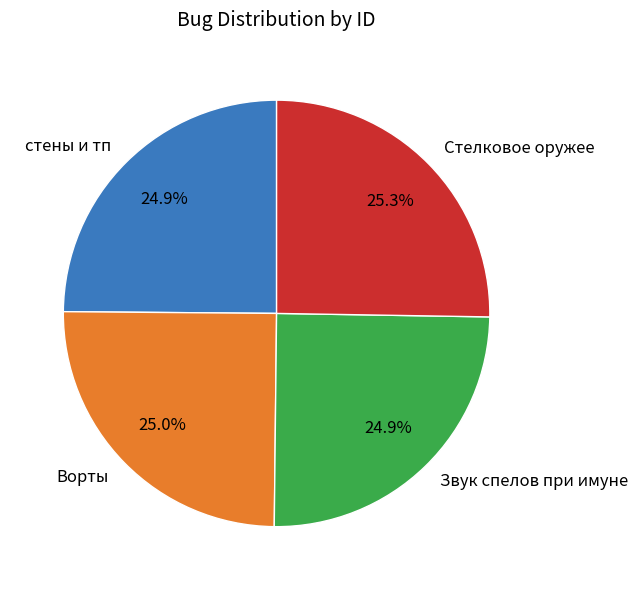

To the nearest percent, what percentage of the pie is стены и тп?

25%